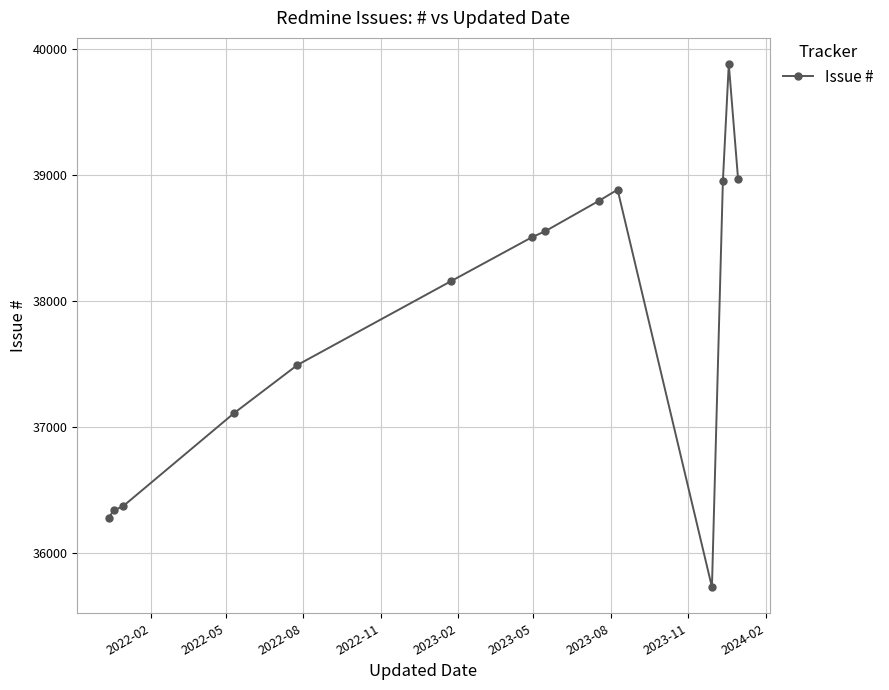

What is the value of the 5th point from the left?

37489